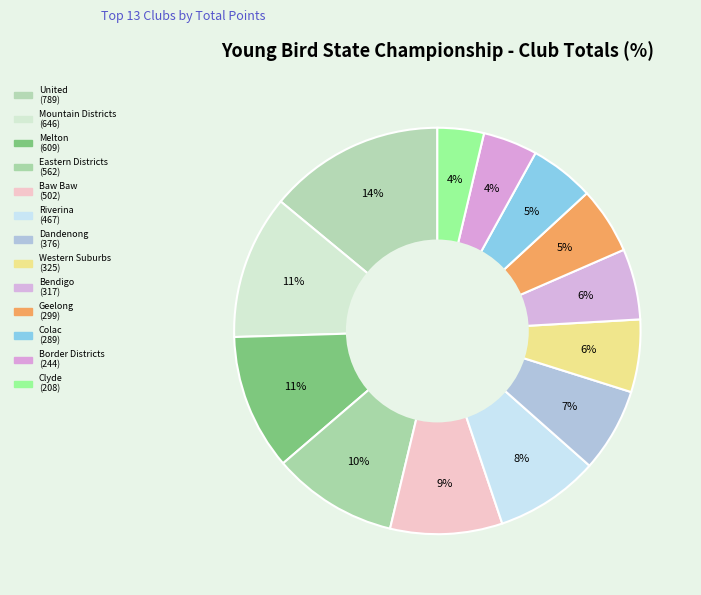

Does Bendigo account for over 50% of the chart?

No